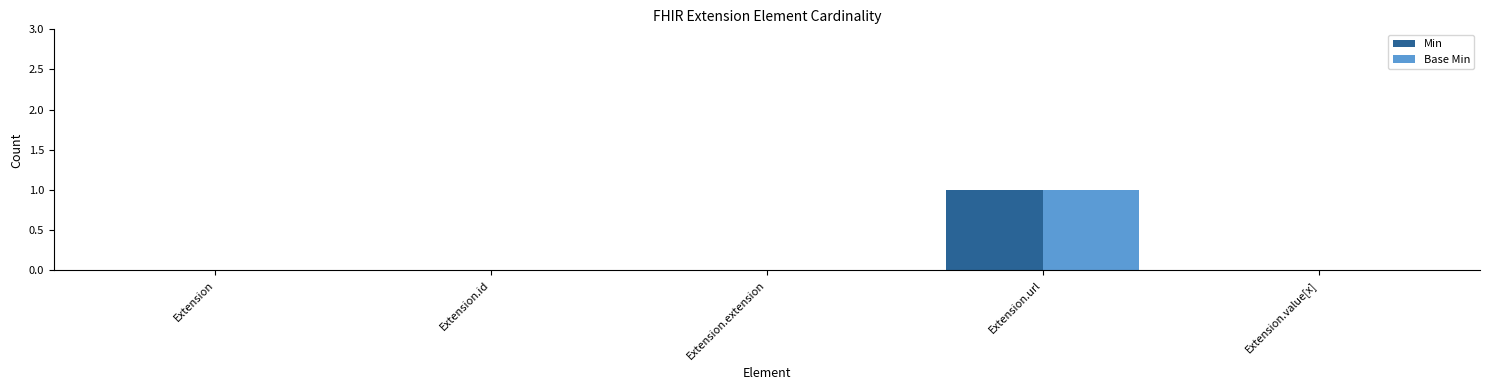

Which category has the highest value across all series?

Extension.url